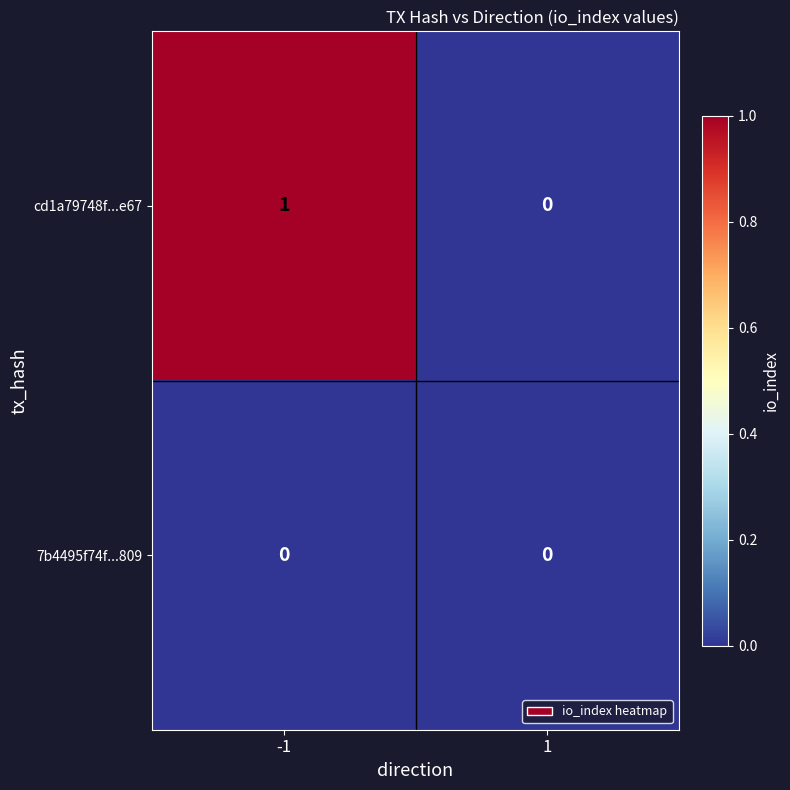

List the series in order of their peak value, lowest first.

7b4495f74f...809, cd1a79748f...e67